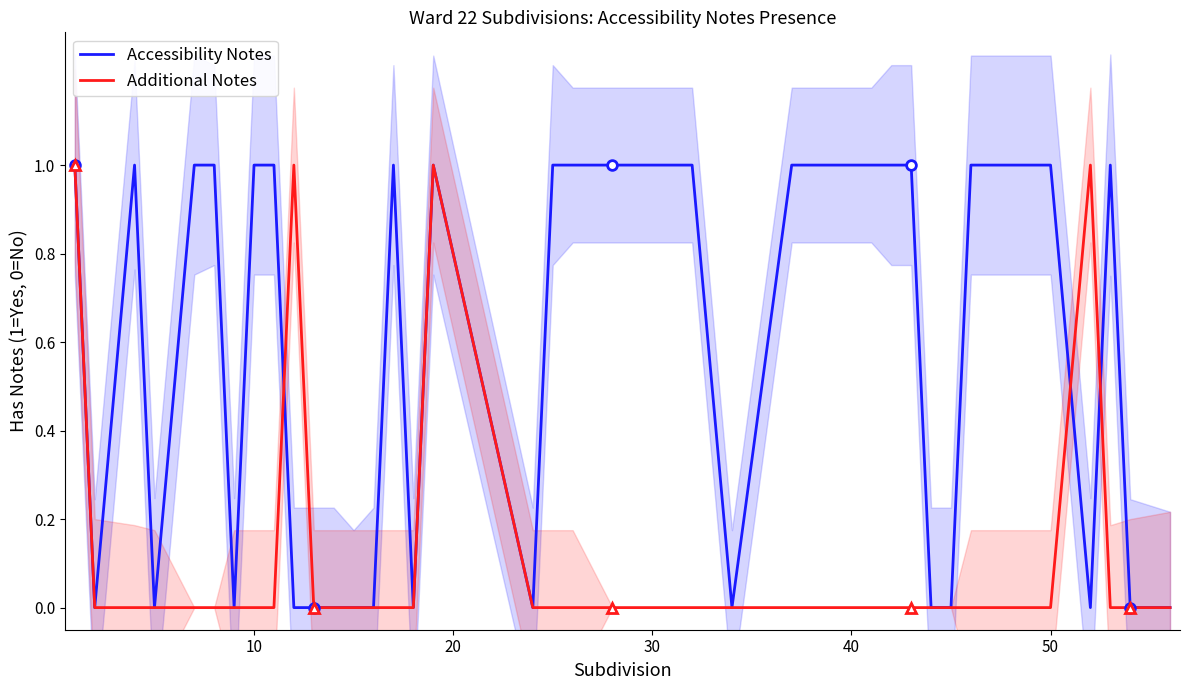

What is the difference between the maximum and second lowest values in the Additional Notes series?

1